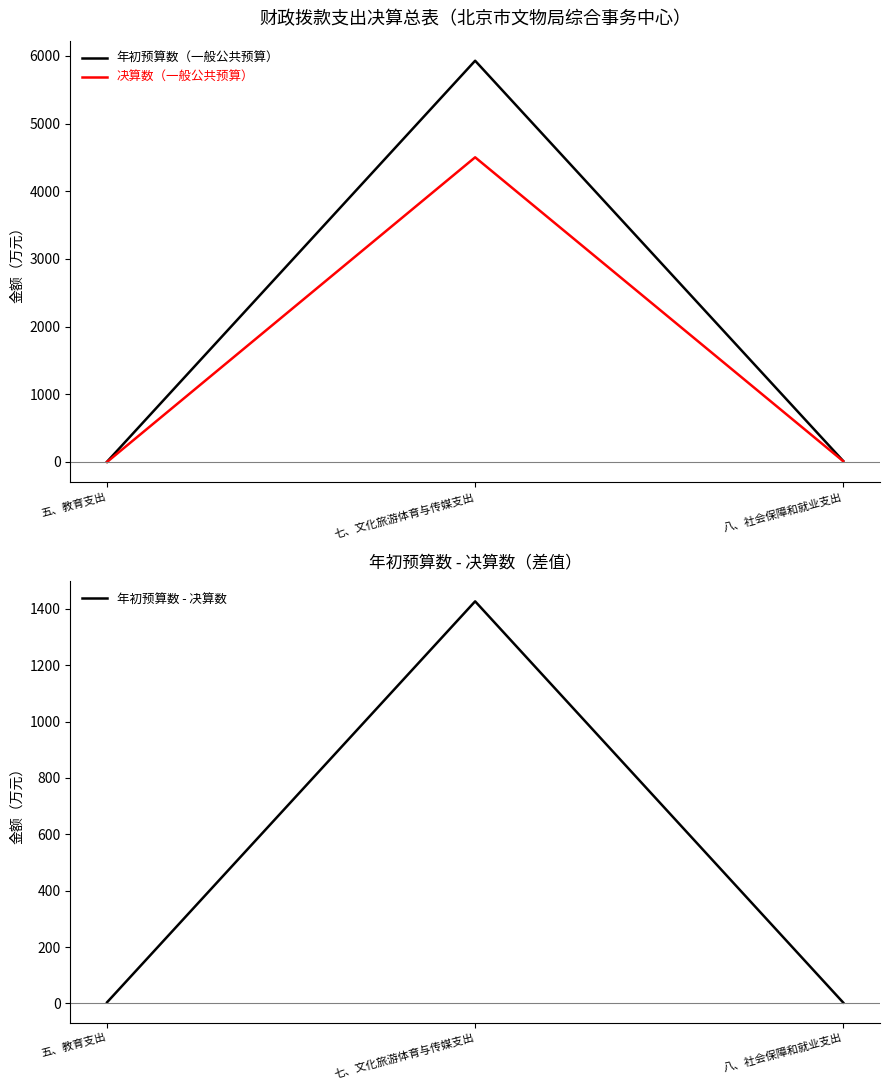

How many values in the 决算数（一般公共预算） series exceed 11?

2